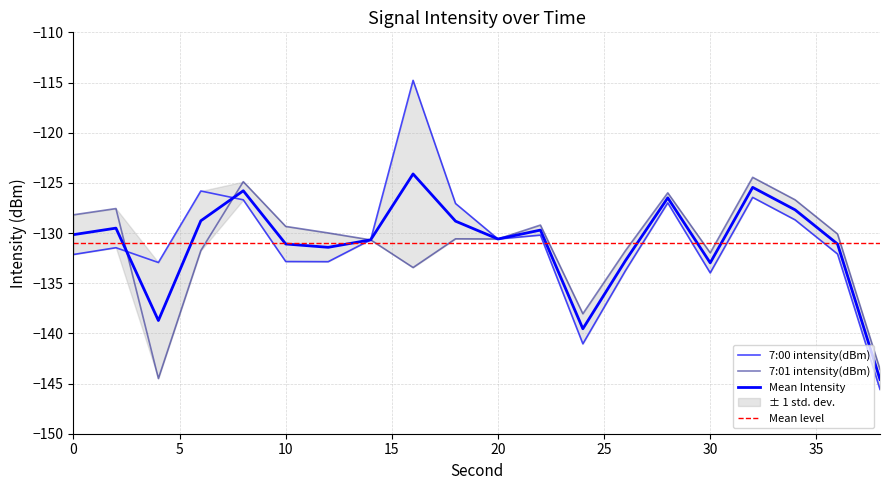

Reading right to left, transcribe all the data shown in this chart.

7:00 intensity(dBm): 38=-145.6	36=-132.1	34=-128.7	32=-126.4	30=-134.0	28=-127.0	26=-133.8	24=-141.0	22=-130.2	20=-130.6	18=-127.1	16=-114.8	14=-130.7	12=-132.9	10=-132.8	8=-126.7	6=-125.8	4=-132.9	2=-131.5	0=-132.1
7:01 intensity(dBm): 38=-143.6	36=-130.1	34=-126.7	32=-124.4	30=-132.0	28=-126.0	26=-131.8	24=-138.0	22=-129.2	20=-130.6	18=-130.6	16=-133.4	14=-130.7	12=-130.0	10=-129.3	8=-124.9	6=-131.7	4=-144.5	2=-127.6	0=-128.2